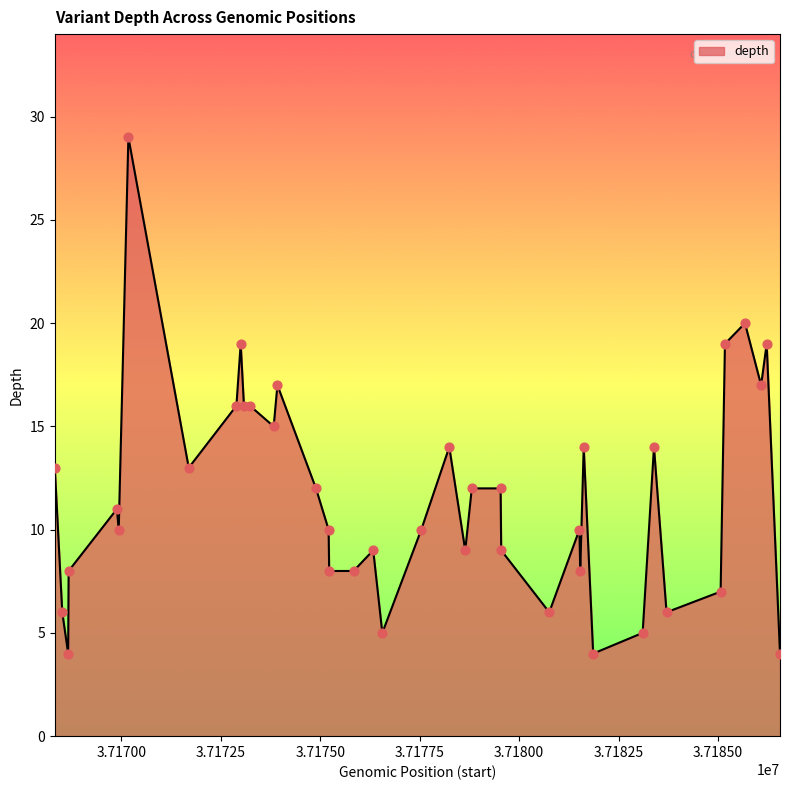

What is the difference between the maximum and minimum values?

25